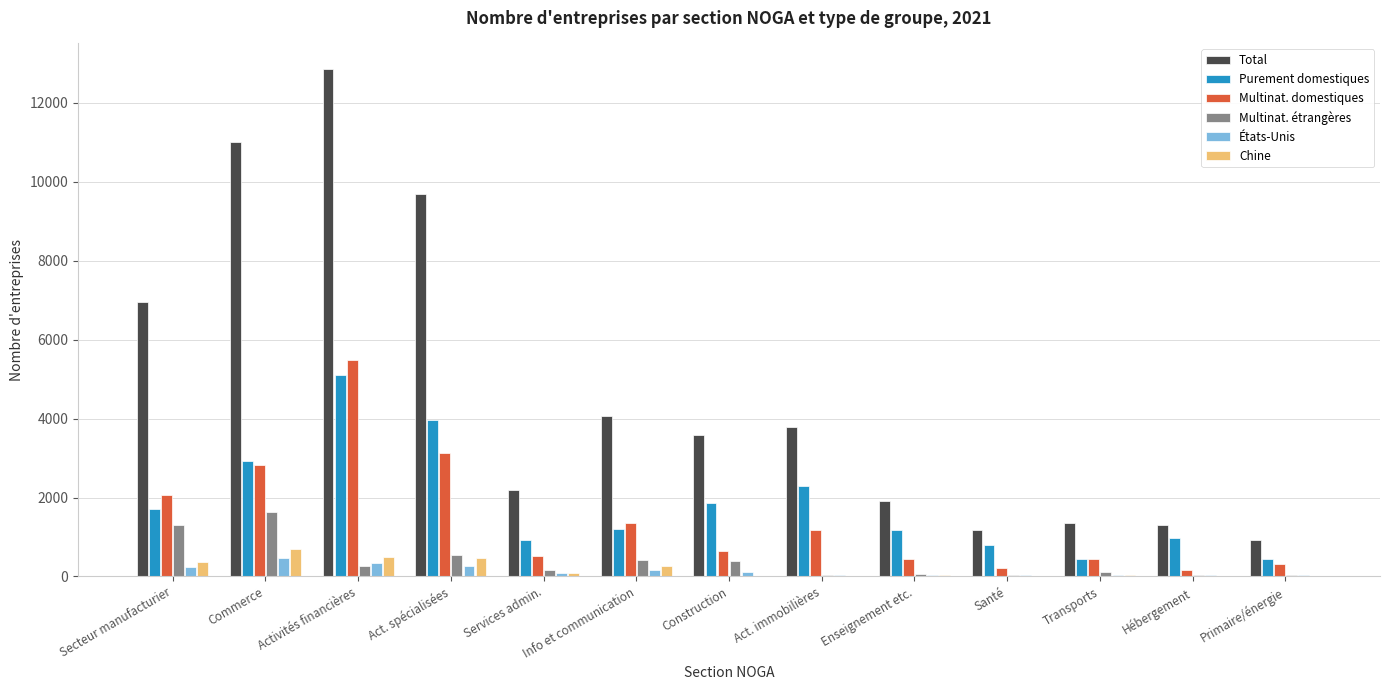

At which label is Total closest to 6892?

Secteur manufacturier